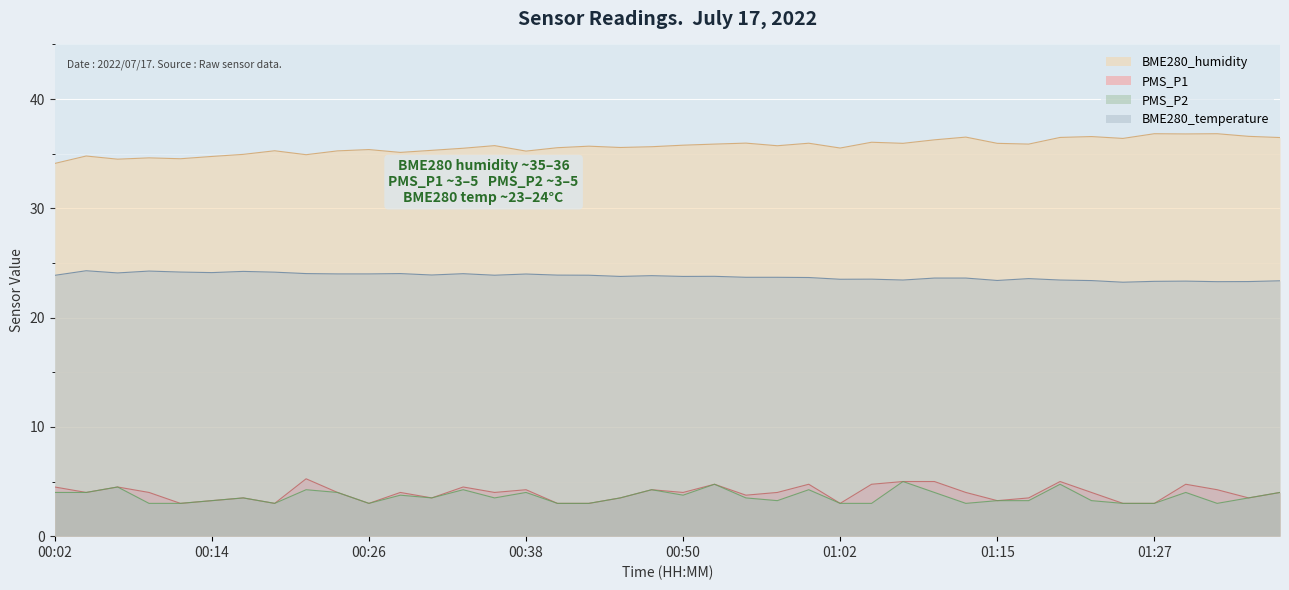

Count the PMS_P1 values in the range 3 to 4.

26